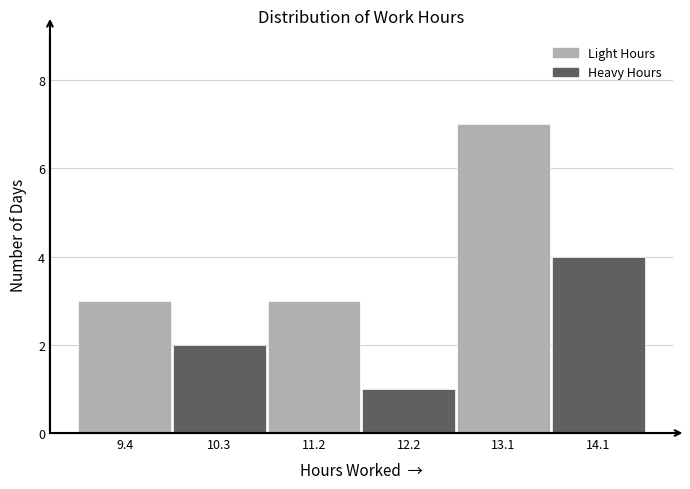

Reading left to right, transcribe all the data shown in this chart.

9.4=3	10.3=2	11.2=3	12.2=1	13.1=7	14.1=4